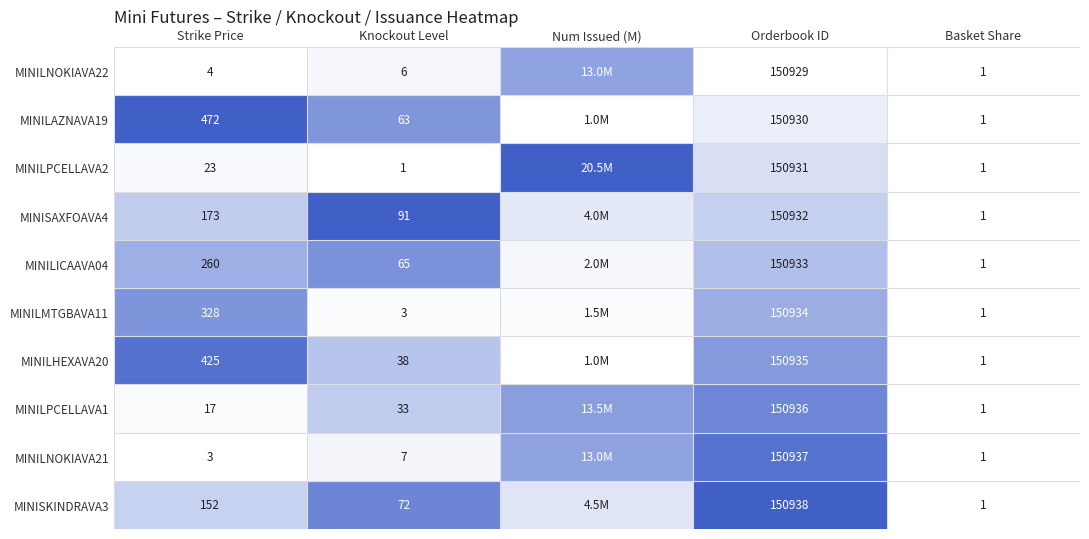

Is the value of MINILPCELLAVA2 at Orderbook ID greater than the value of MINILHEXAVA20 at Orderbook ID?

No